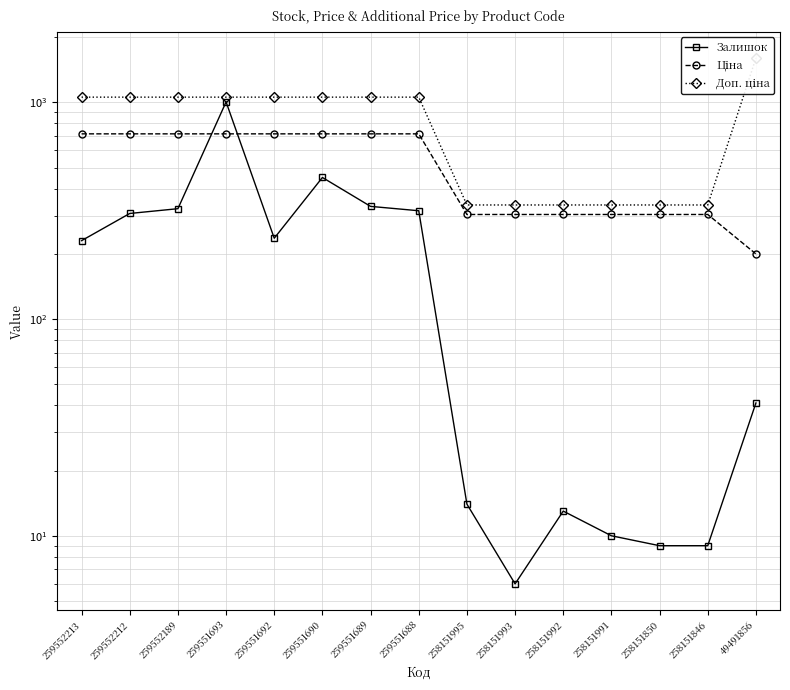

Reading right to left, extract all data points from this chart.

Залишок: 41.0	9.0	9.0	10.0	13.0	6.0	14.0	316.0	331.0	450.0	236.0	1004.0	323.0	307.0	230.0
Ціна: 199.7	303.7	303.7	303.7	303.7	303.7	303.7	715.3	715.3	715.3	715.3	715.3	715.3	715.3	715.3
Доп. ціна: 1598.0	336.0	336.0	336.0	336.0	336.0	336.0	1056.5	1056.5	1056.5	1056.5	1056.5	1056.5	1056.5	1056.5